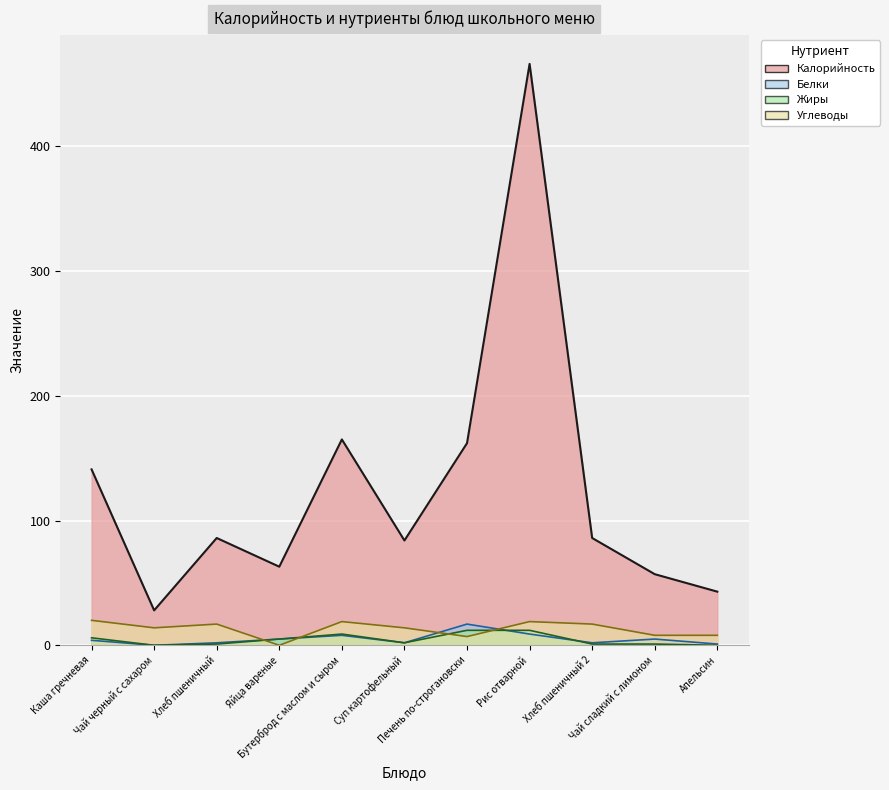

At which label does Белки first exceed 4?

Яйца вареные